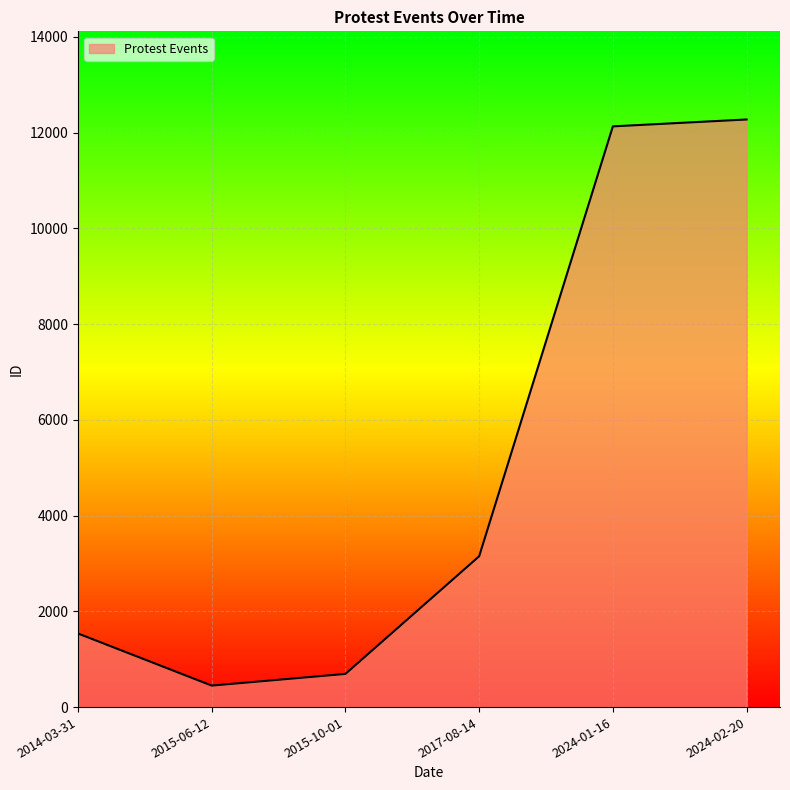

What is the sum of all values?

30231